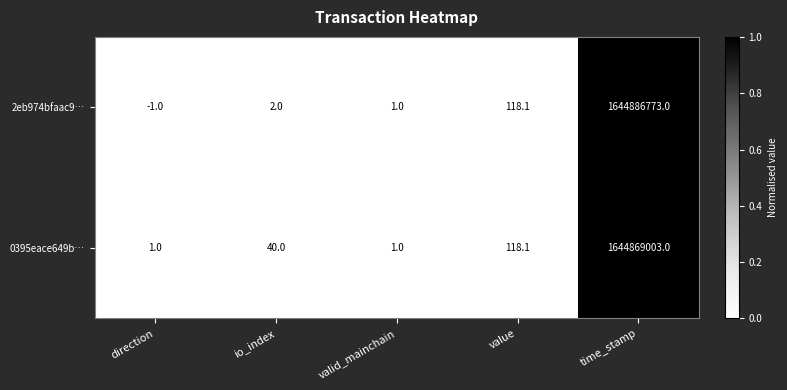

Reading right to left, extract all data points from this chart.

2eb974bfaac9…: time_stamp=1644886773.0	value=118.1	valid_mainchain=1.0	io_index=2.0	direction=-1.0
0395eace649b…: time_stamp=1644869003.0	value=118.1	valid_mainchain=1.0	io_index=40.0	direction=1.0